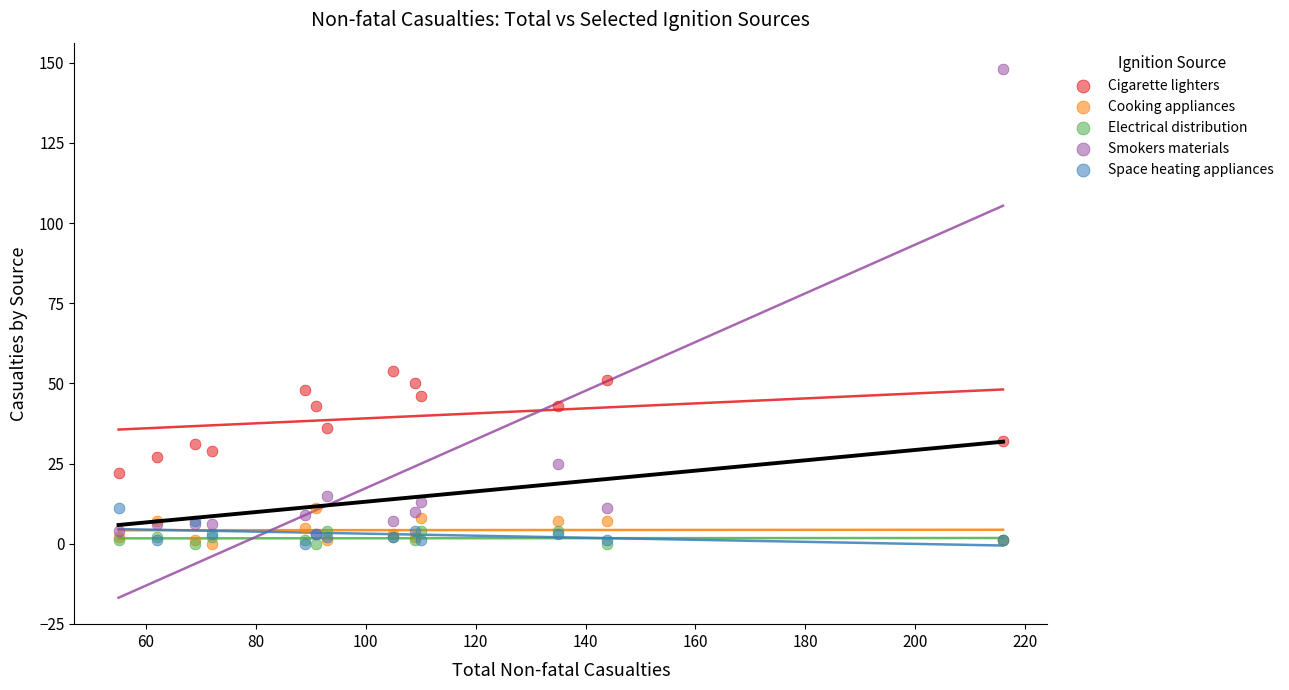

What are all the series names shown in the legend?

Cigarette lighters, Cooking appliances, Electrical distribution, Smokers materials, Space heating appliances